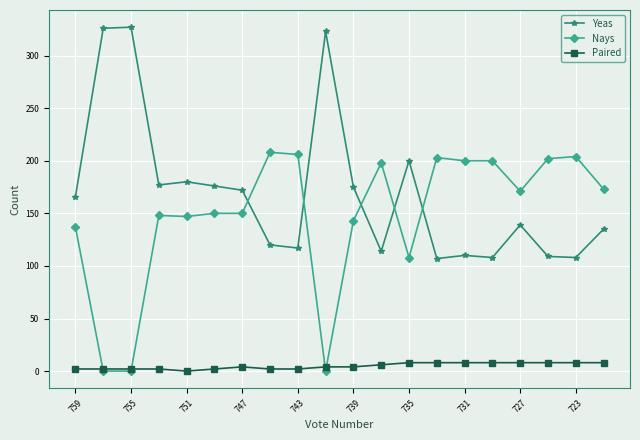

What is the sum of all Nays values?

2948